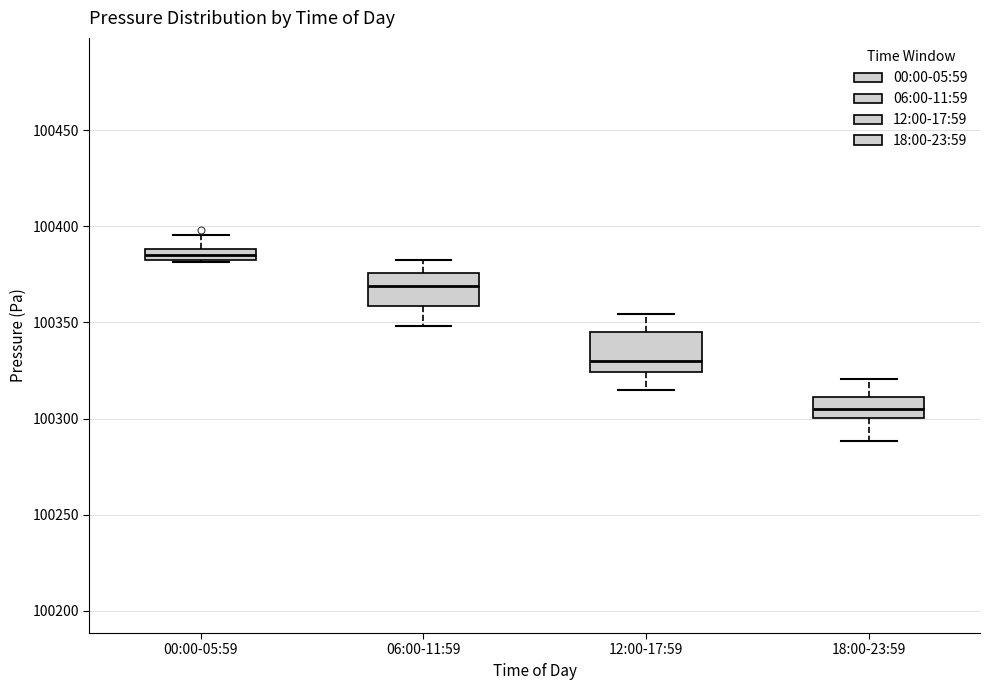

Where does the lower whisker of the box for 12:00-17:59 end on the y-axis? The values are not printed on the chart, so give them approximately, as read against the axis.

100315